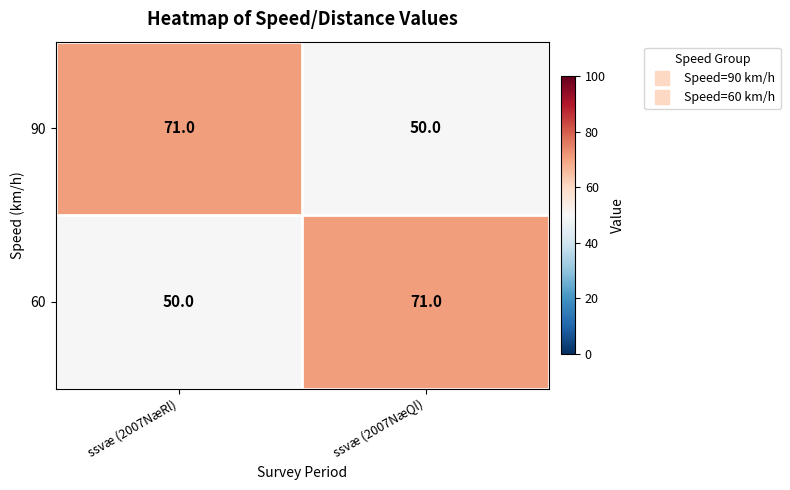

At which label does 60 reach its peak?

ssvæ (2007NæQl)